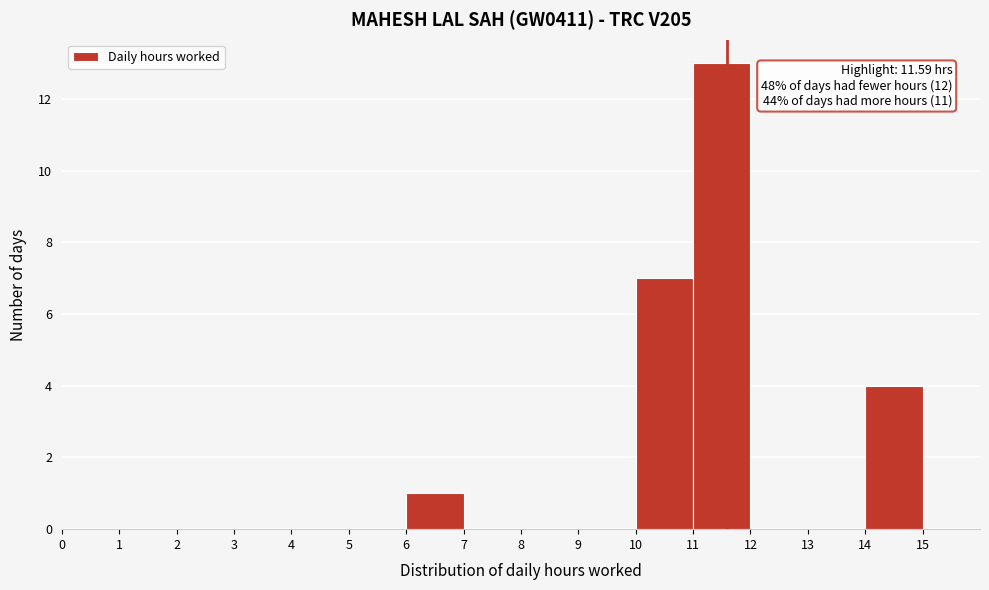

Which range on the x-axis has the tallest bar?

11 to 12